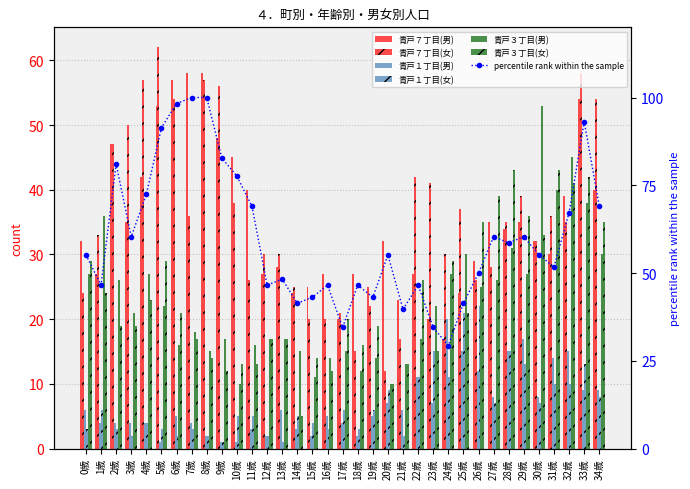

Reading right to left, extract all data points from this chart.

青戸７丁目(男): 34歳=40	33歳=54	32歳=39	31歳=30	30歳=32	29歳=35	28歳=34	27歳=35	26歳=29	25歳=24	24歳=17	23歳=20	22歳=27	21歳=23	20歳=32	19歳=25	18歳=27	17歳=20	16歳=27	15歳=25	14歳=24	13歳=28	12歳=27	11歳=40	10歳=45	9歳=48	8歳=58	7歳=58	6歳=57	5歳=53	4歳=42	3歳=35	2歳=47	1歳=27	0歳=32
青戸７丁目(女): 34歳=54	33歳=58	32歳=35	31歳=36	30歳=32	29歳=39	28歳=35	27歳=28	26歳=26	25歳=37	24歳=30	23歳=41	22歳=42	21歳=17	20歳=12	19歳=22	18歳=15	17歳=21	16歳=20	15歳=20	14歳=25	13歳=30	12歳=30	11歳=26	10歳=38	9歳=56	8歳=57	7歳=36	6歳=54	5歳=62	4歳=57	3歳=50	2歳=47	1歳=33	0歳=24
青戸１丁目(男): 34歳=9	33歳=9	32歳=15	31歳=14	30歳=8	29歳=17	28歳=15	27歳=8	26歳=12	25歳=15	24歳=20	23歳=7	22歳=11	21歳=6	20歳=7	19歳=5	18歳=2	17歳=4	16歳=5	15歳=2	14歳=3	13歳=6	12歳=2	11歳=3	10歳=1	9歳=1	8歳=2	7歳=4	6歳=5	5歳=1	4歳=4	3歳=4	2歳=4	1歳=4	0歳=6
青戸１丁目(女): 34歳=8	33歳=13	32歳=10	31歳=10	30歳=7	29歳=13	28歳=15	27歳=7	26歳=22	25歳=21	24歳=11	23歳=15	22歳=11	21歳=2	20歳=9	19歳=6	18歳=3	17歳=6	16歳=3	15歳=4	14歳=5	13歳=1	12歳=2	11歳=5	10歳=5	9歳=1	8歳=2	7歳=3	6歳=2	5歳=3	4歳=4	3歳=2	2歳=3	1歳=6	0歳=3
青戸３丁目(男): 34歳=30	33歳=38	32歳=45	31歳=40	30歳=53	29歳=27	28歳=31	27歳=26	26歳=25	25歳=30	24歳=27	23歳=22	22歳=17	21歳=13	20歳=10	19歳=14	18歳=12	17歳=15	16歳=14	15歳=11	14歳=15	13歳=17	12歳=17	11歳=16	10歳=10	9歳=17	8歳=15	7歳=18	6歳=16	5歳=22	4歳=27	3歳=21	2歳=26	1歳=36	0歳=27
青戸３丁目(女): 34歳=35	33歳=42	32歳=41	31歳=43	30歳=33	29歳=36	28歳=43	27歳=39	26歳=35	25歳=21	24歳=29	23歳=15	22歳=26	21歳=13	20歳=10	19歳=19	18歳=16	17歳=20	16歳=12	15歳=14	14歳=5	13歳=17	12歳=17	11歳=13	10歳=13	9歳=12	8歳=14	7歳=17	6歳=21	5歳=29	4歳=23	3歳=19	2歳=19	1歳=24	0歳=29